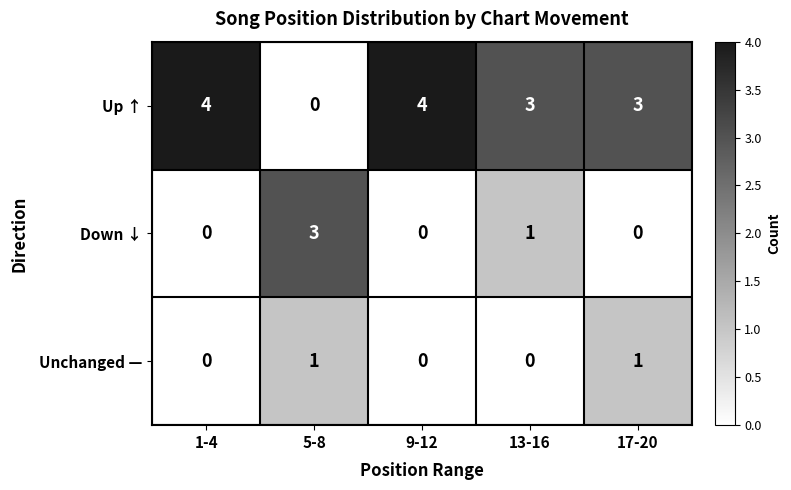

Reading left to right, extract all data points from this chart.

Up ↑: 4	0	4	3	3
Down ↓: 0	3	0	1	0
Unchanged —: 0	1	0	0	1